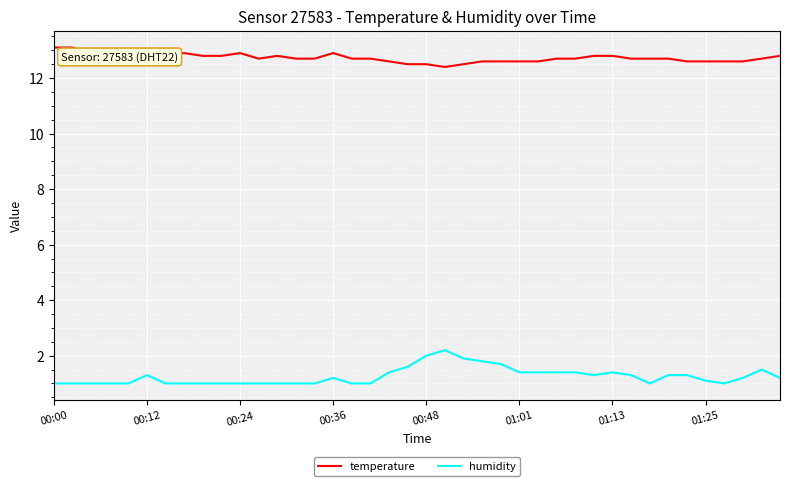

List the series in order of their peak value, highest first.

temperature, humidity